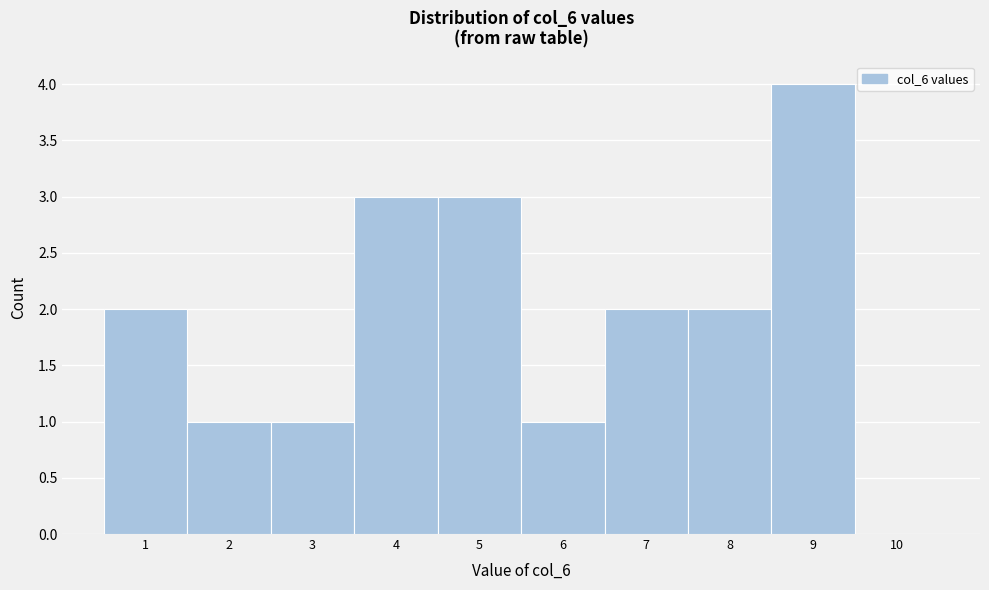

Reading left to right, what are all the values shown in this chart?

1=2	2=1	3=1	4=3	5=3	6=1	7=2	8=2	9=4	10=0